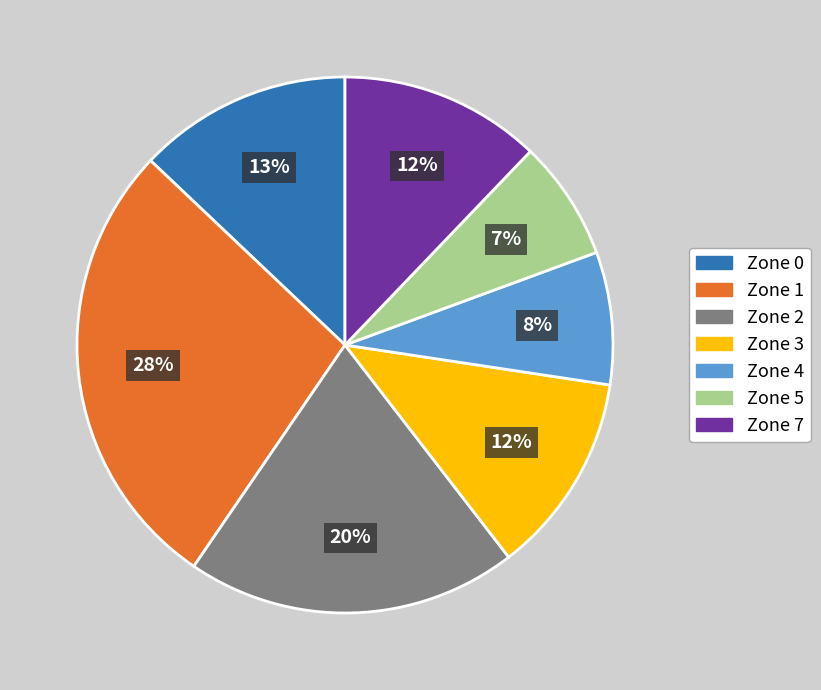

Is there a majority slice in this chart?

No